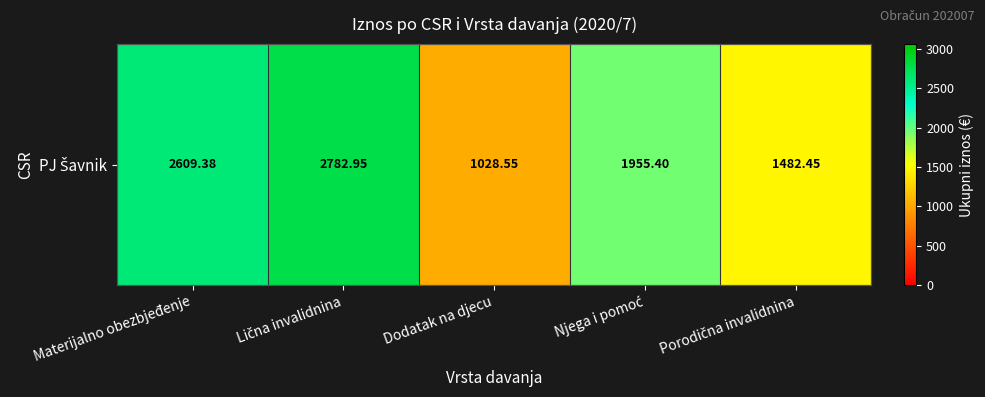

True or false: the data shows 2782.9 at Lična invalidnina.

True